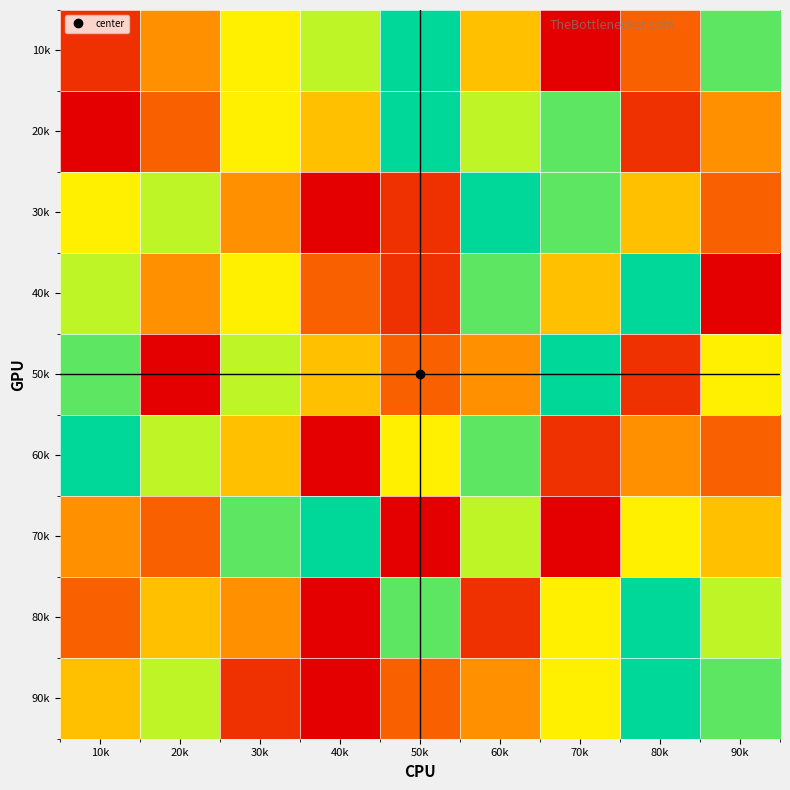

Reading left to right, transcribe all the data shown in this chart.

10k: 10k=2	20k=4	30k=6	40k=7	50k=9	60k=5	70k=1	80k=3	90k=8
20k: 10k=1	20k=3	30k=6	40k=5	50k=9	60k=7	70k=8	80k=2	90k=4
30k: 10k=6	20k=7	30k=4	40k=1	50k=2	60k=9	70k=8	80k=5	90k=3
40k: 10k=7	20k=4	30k=6	40k=3	50k=2	60k=8	70k=5	80k=9	90k=1
50k: 10k=8	20k=1	30k=7	40k=5	50k=3	60k=4	70k=9	80k=2	90k=6
60k: 10k=9	20k=7	30k=5	40k=1	50k=6	60k=8	70k=2	80k=4	90k=3
70k: 10k=4	20k=3	30k=8	40k=9	50k=1	60k=7	70k=0	80k=6	90k=5
80k: 10k=3	20k=5	30k=4	40k=1	50k=8	60k=2	70k=6	80k=9	90k=7
90k: 10k=5	20k=7	30k=2	40k=1	50k=3	60k=4	70k=6	80k=9	90k=8